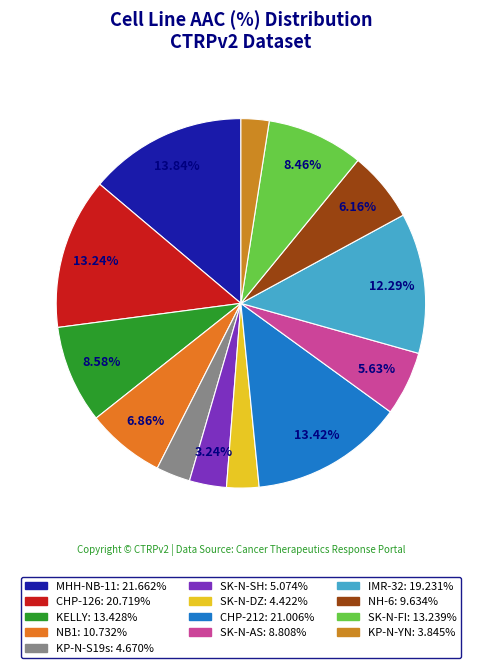

How many slices are in this pie chart?

13